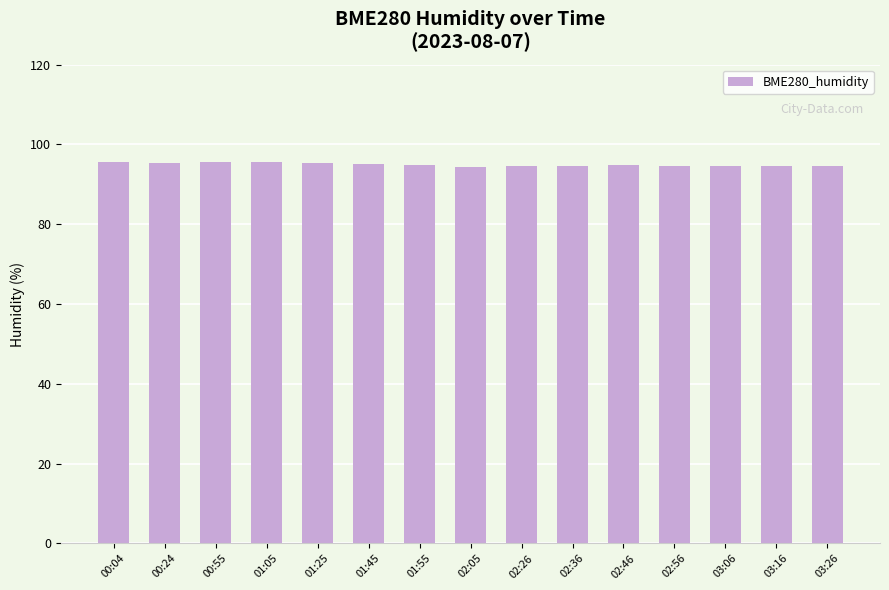

What is the label of the 3rd bar from the right?

03:06